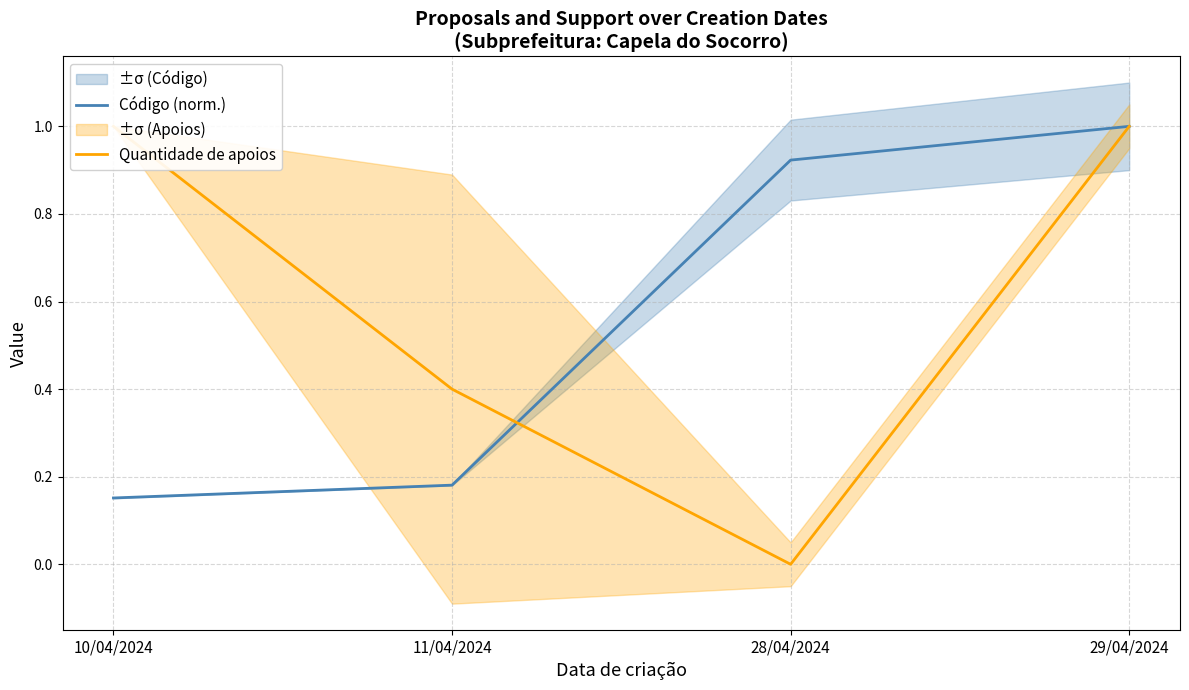

Count the number of categories in the chart.

4